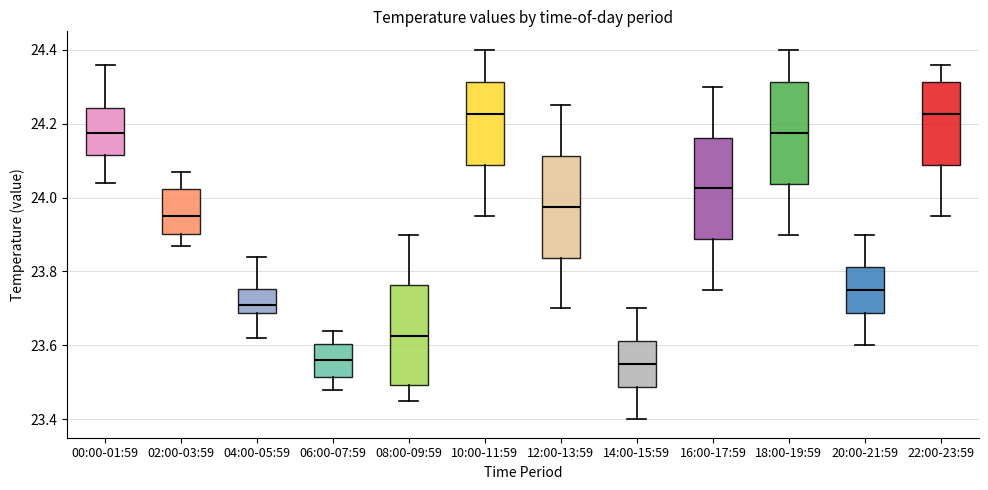

Reading left to right, read every box against the y-axis: the position of its median line, the range the box covers, and the ends of its whiskers. The values are not printed on the chart, so give them approximately, as read against the axis.

00:00-01:59: median 24.18, box 24.12 to 24.24, whiskers 24.04 to 24.36
02:00-03:59: median 23.96, box 23.90 to 24.02, whiskers 23.88 to 24.08
04:00-05:59: median 23.72, box 23.68 to 23.76, whiskers 23.62 to 23.84
06:00-07:59: median 23.56, box 23.52 to 23.60, whiskers 23.48 to 23.64
08:00-09:59: median 23.62, box 23.50 to 23.76, whiskers 23.46 to 23.90
10:00-11:59: median 24.22, box 24.08 to 24.32, whiskers 23.96 to 24.40
12:00-13:59: median 23.98, box 23.84 to 24.12, whiskers 23.70 to 24.26
14:00-15:59: median 23.56, box 23.48 to 23.62, whiskers 23.40 to 23.70
16:00-17:59: median 24.02, box 23.88 to 24.16, whiskers 23.76 to 24.30
18:00-19:59: median 24.18, box 24.04 to 24.32, whiskers 23.90 to 24.40
20:00-21:59: median 23.76, box 23.68 to 23.82, whiskers 23.60 to 23.90
22:00-23:59: median 24.22, box 24.08 to 24.32, whiskers 23.96 to 24.36